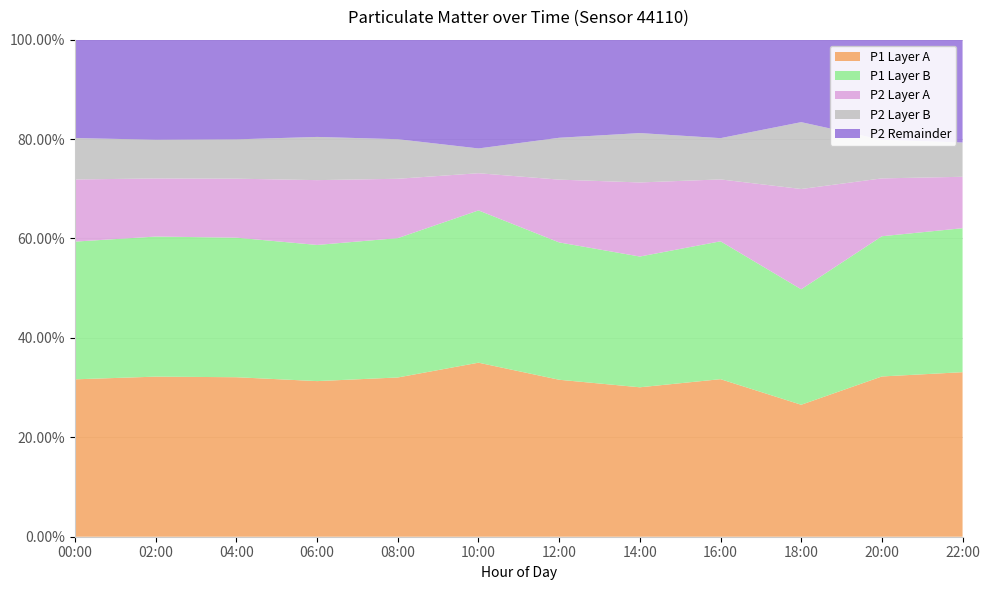

Reading left to right, what are all the values shown in this chart?

P1: 2.9	3.7	3.6	4.1	3.3	6.0	3.3	2.3	2.1	1.5	3.2	2.9
P2: 0.8	0.9	0.9	1.1	0.8	0.8	0.9	0.8	0.6	0.8	0.8	0.6